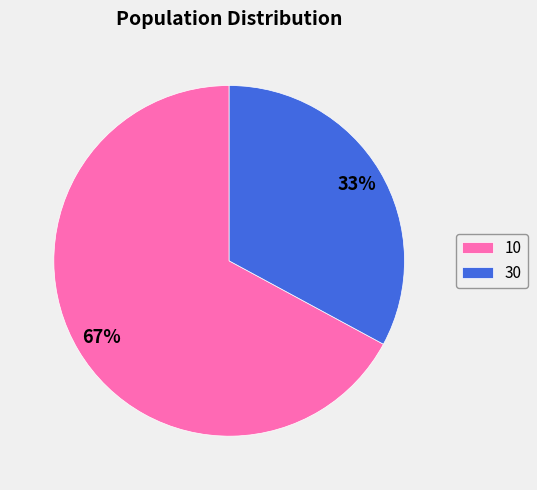

What is the ratio of the value at 10 to the value at 30?

2.0